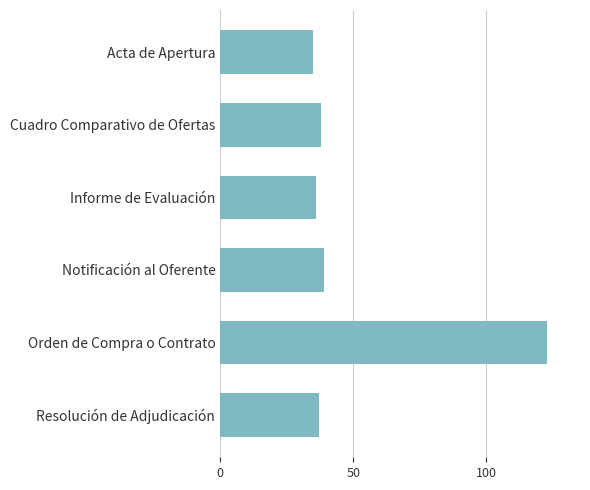

The value at Informe de Evaluación is 13. True or false?

False